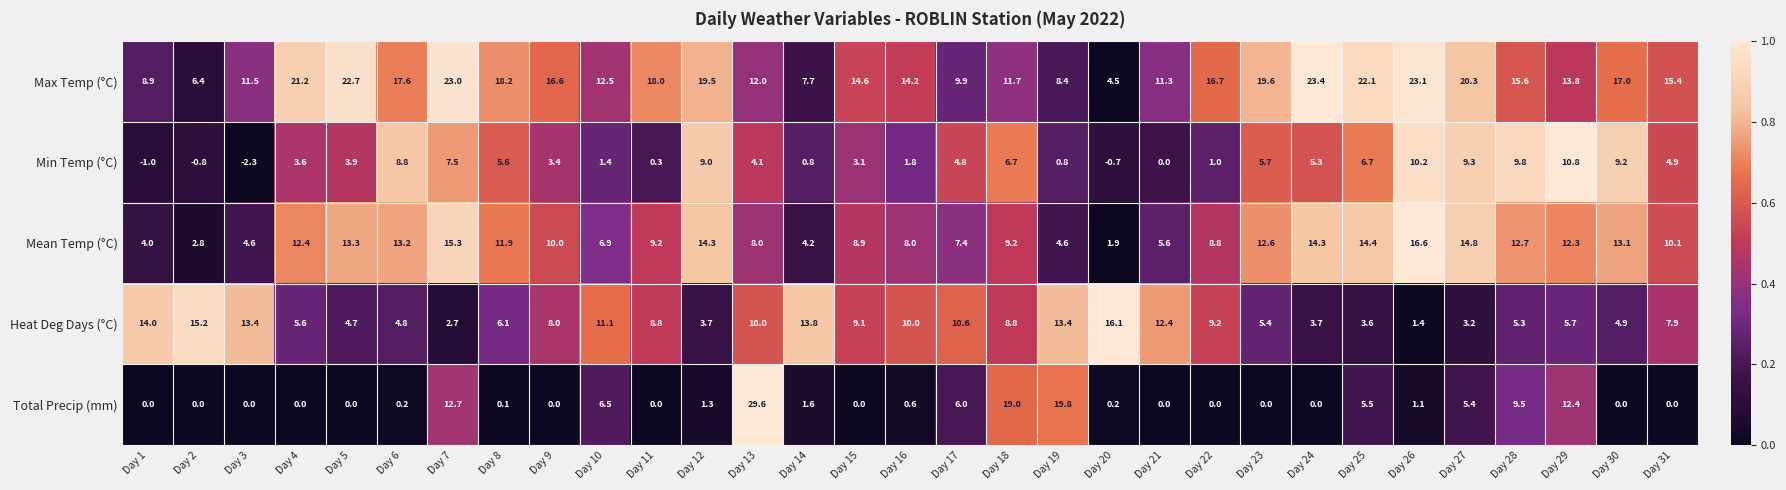

How many data points in Heat Deg Days (°C) are less than 8?

15